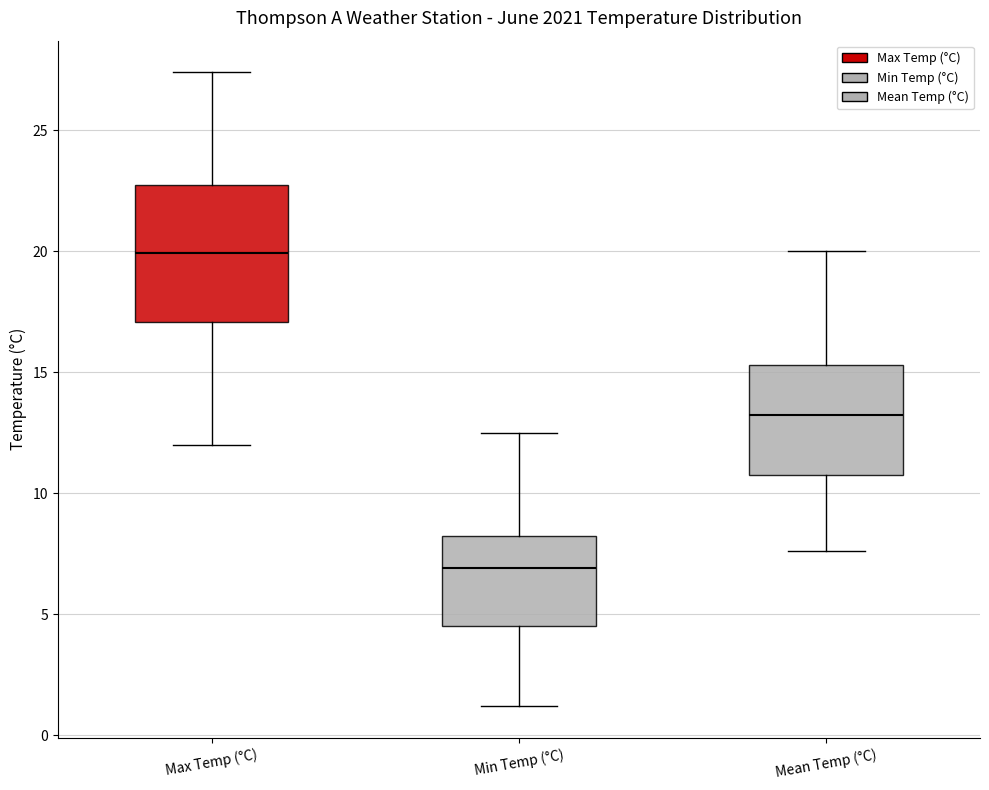

Where does the median line of the box for Max Temp (°C) sit on the y-axis? The values are not printed on the chart, so give them approximately, as read against the axis.

20.0